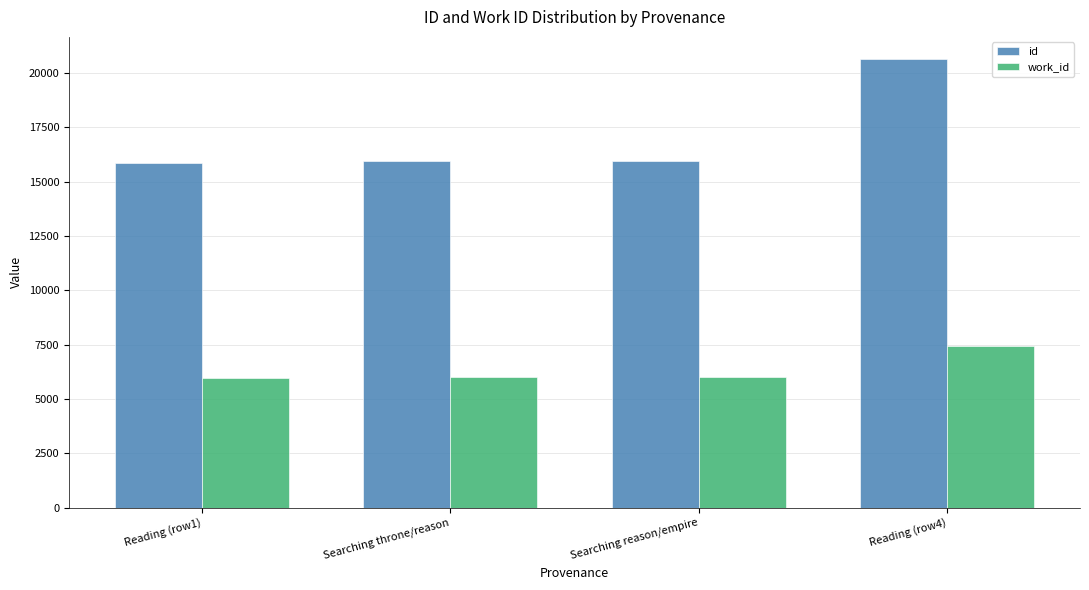

Is the value of id at Reading (row4) greater than the value of work_id at Reading (row4)?

Yes